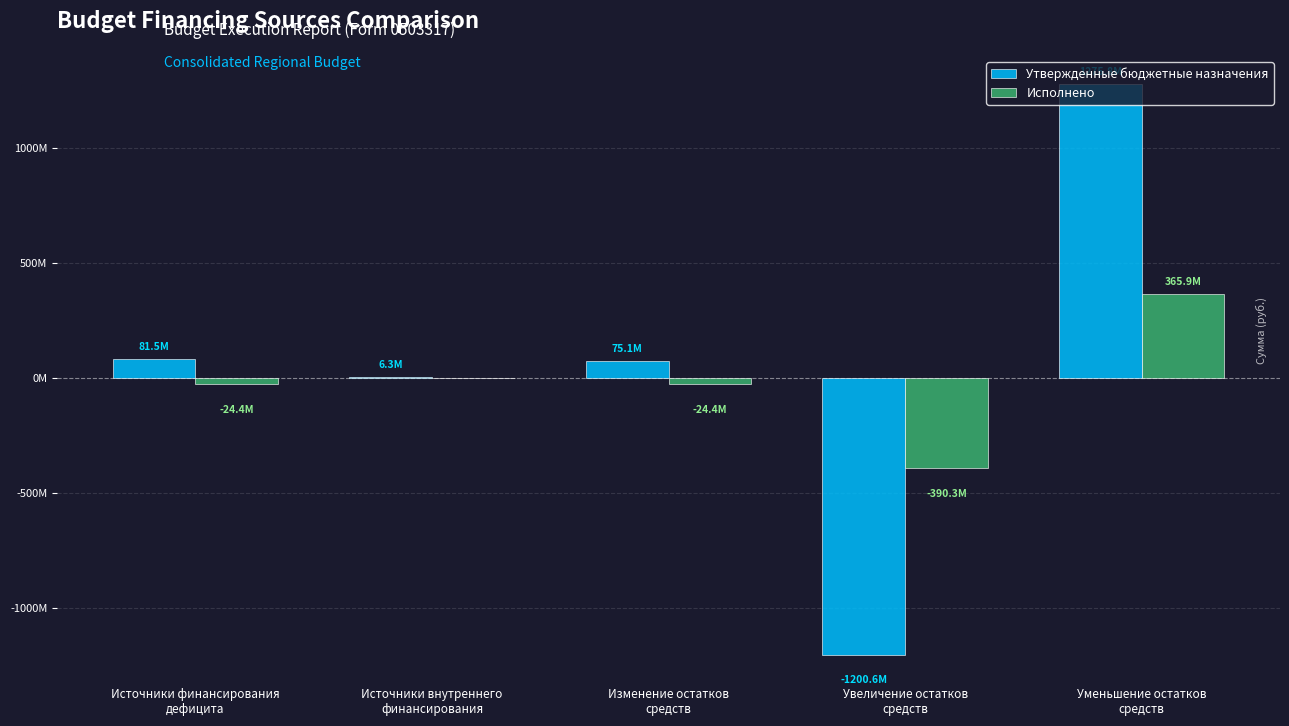

What is the smallest value displayed?

-1200627535.0